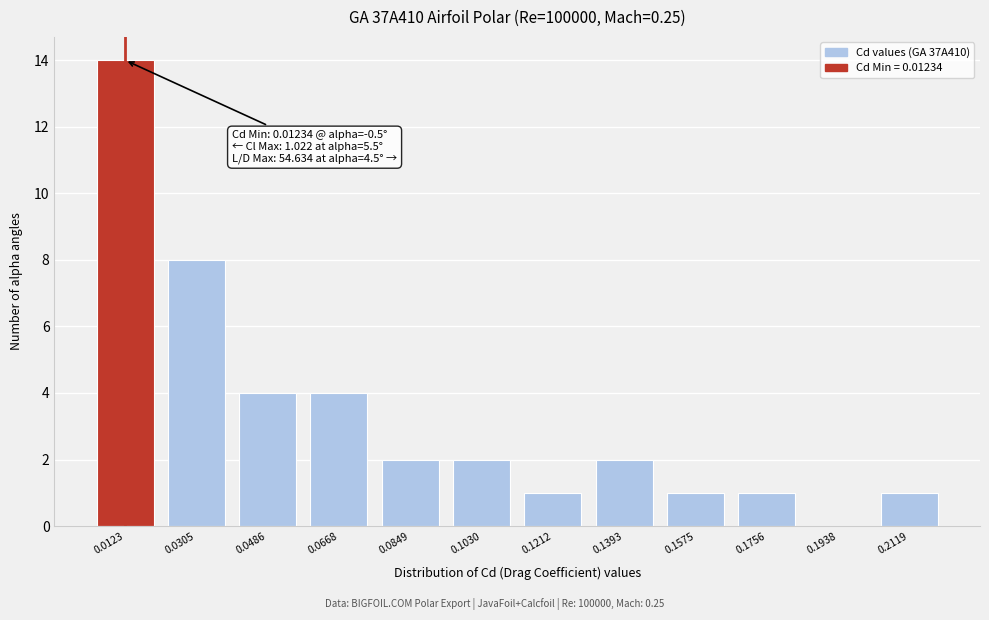

Reading left to right, extract all data points from this chart.

0.0123=14	0.0305=8	0.0486=4	0.0668=4	0.0849=2	0.1030=2	0.1212=1	0.1393=2	0.1575=1	0.1756=1	0.1938=0	0.2119=1